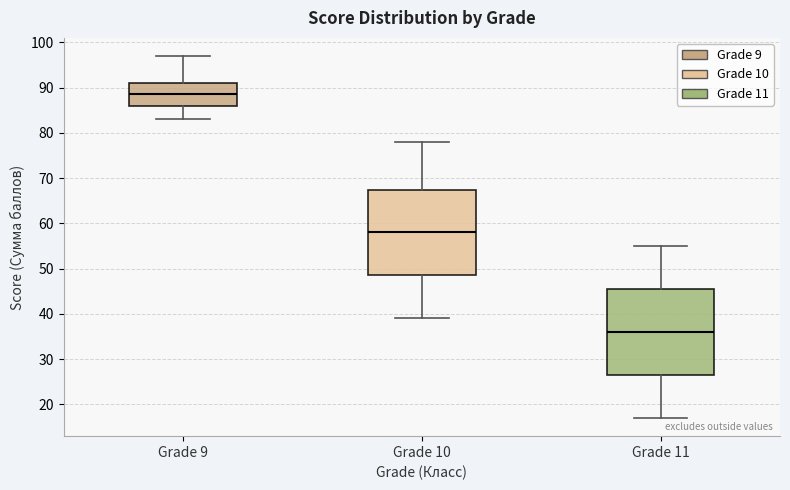

Reading left to right, read every box against the y-axis: the position of its median line, the range the box covers, and the ends of its whiskers. The values are not printed on the chart, so give them approximately, as read against the axis.

Grade 9: median 89, box 86 to 91, whiskers 83 to 97
Grade 10: median 58, box 49 to 68, whiskers 39 to 78
Grade 11: median 36, box 27 to 46, whiskers 17 to 55